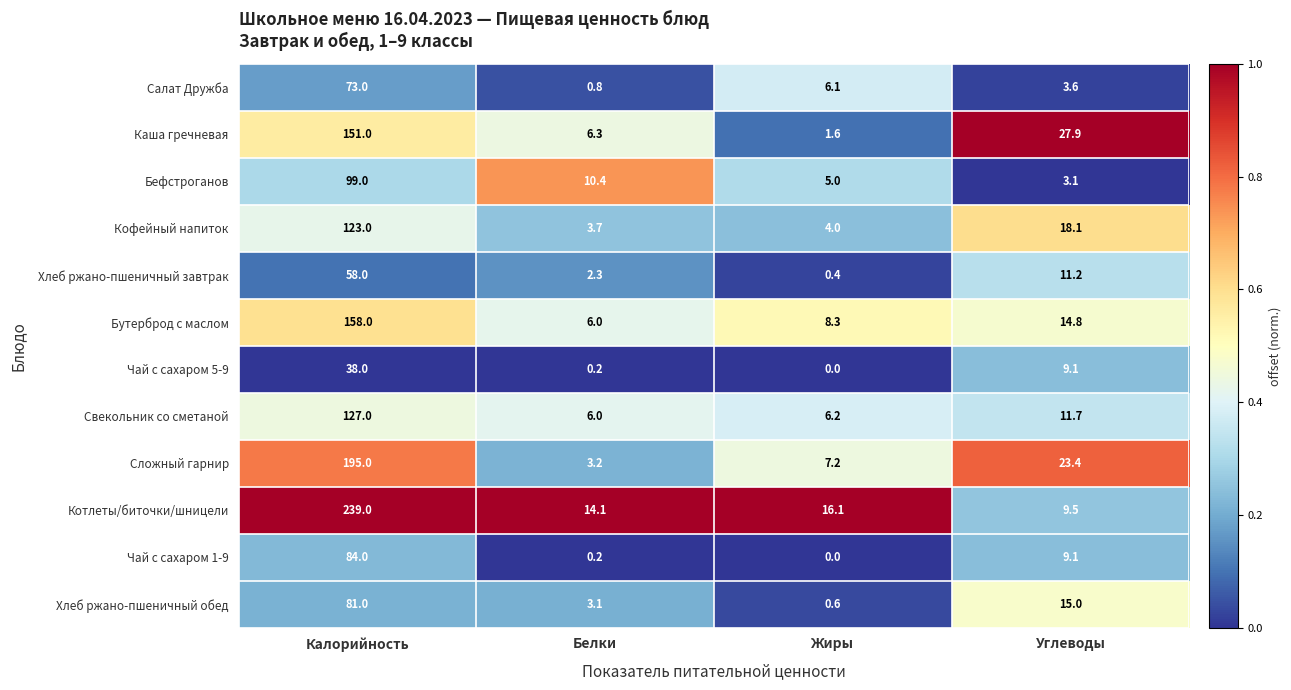

True or false: Свекольник со сметаной has a value of 8.5 at Жиры.

False